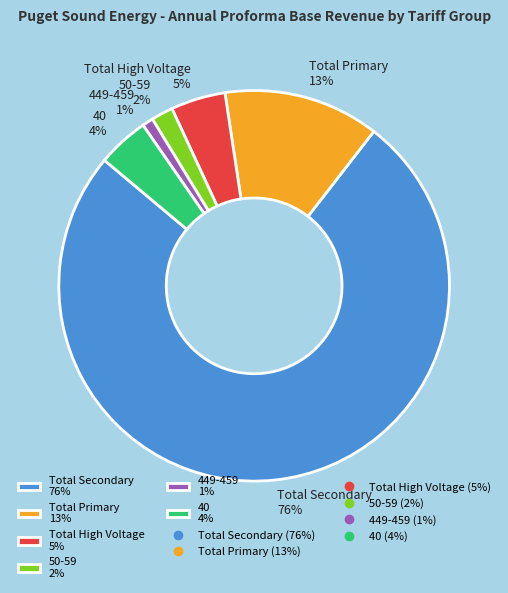

To the nearest percent, what percentage of the pie is Total High Voltage?

5%